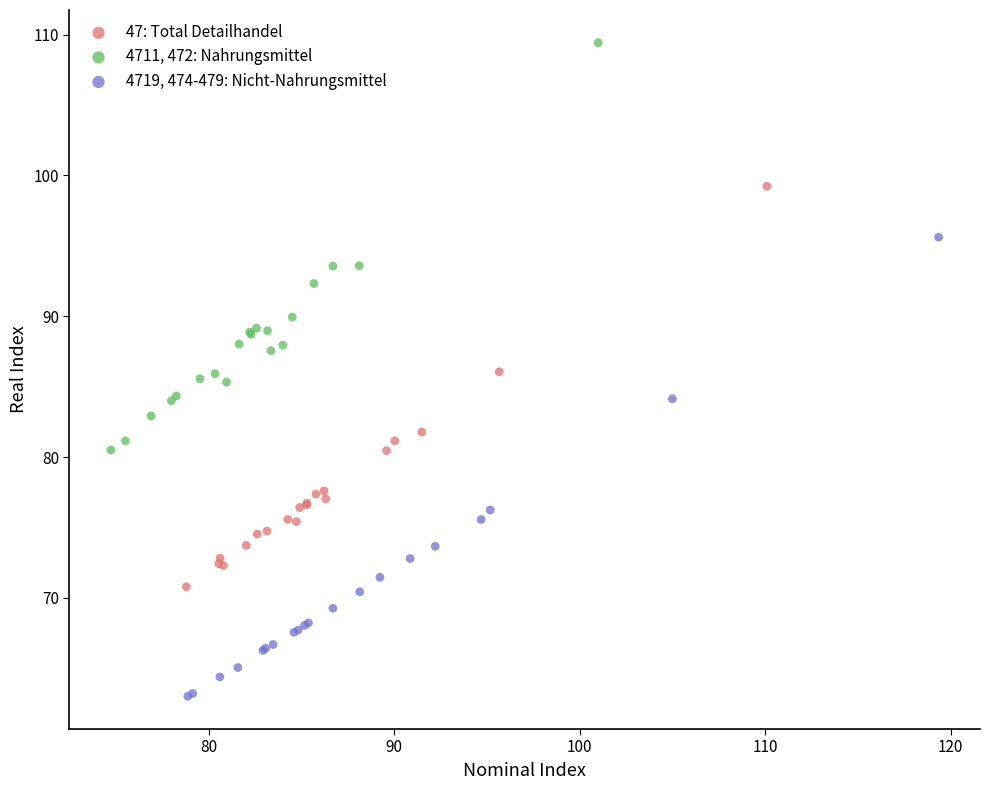

Which series contains the highest Y value?

4711, 472: Nahrungsmittel